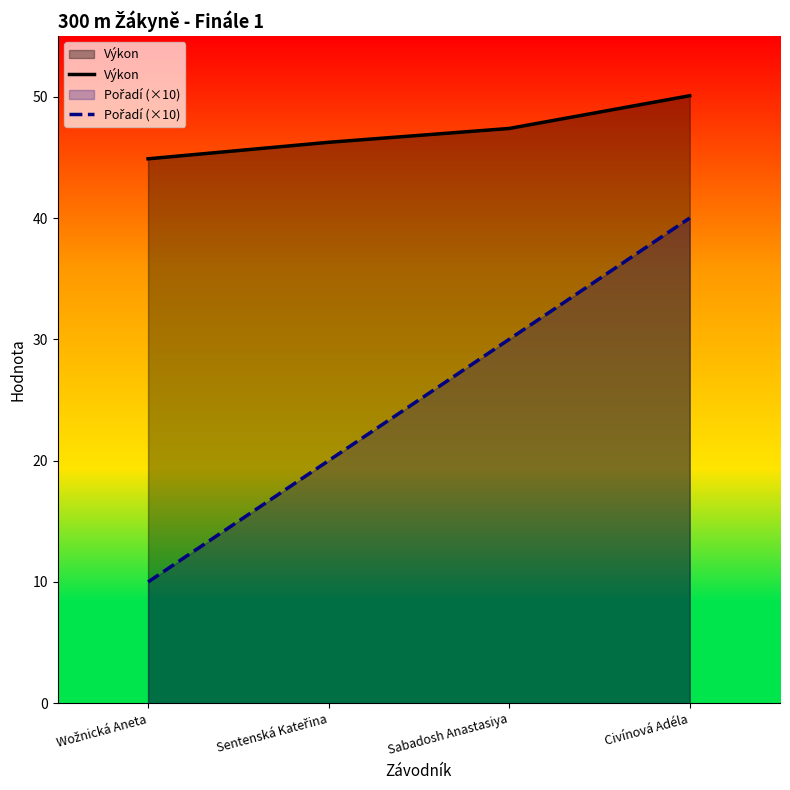

At how many categories does at least one series exceed 12?

4